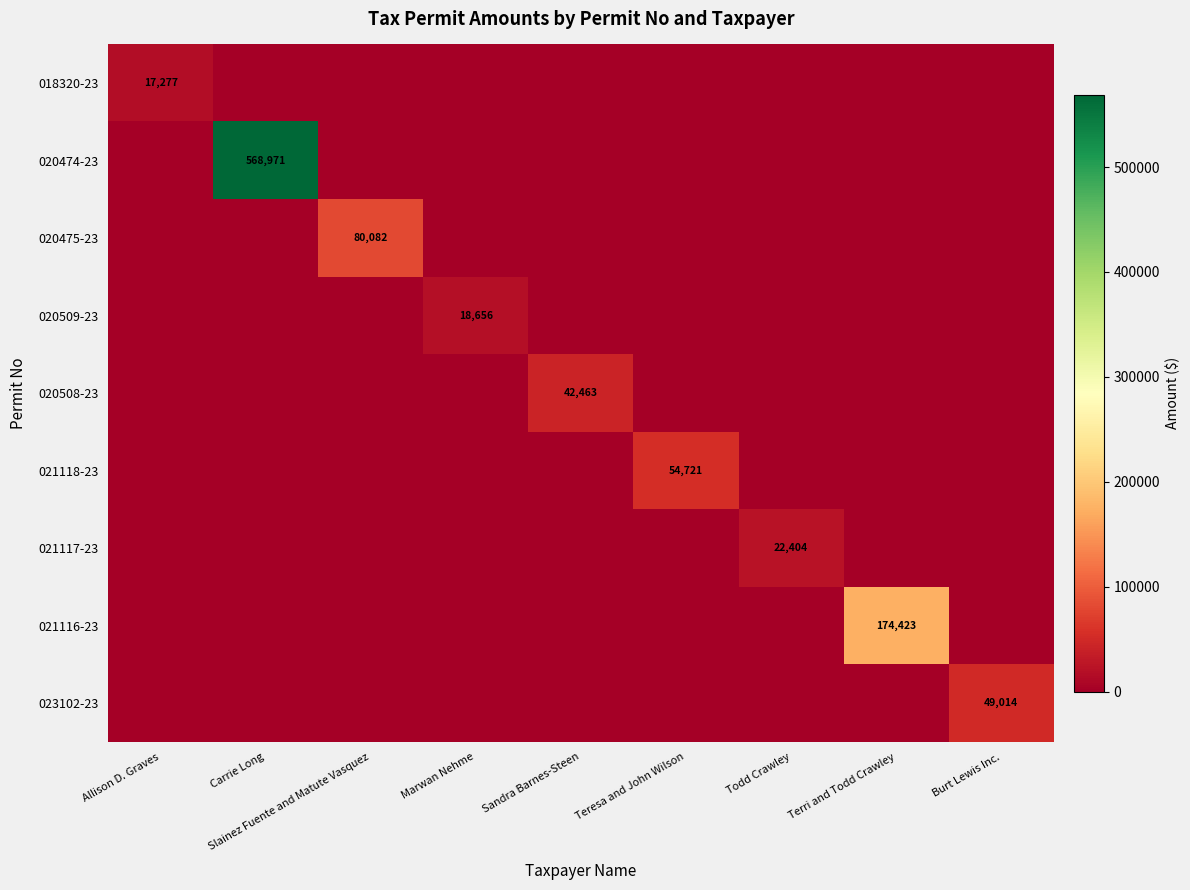

What is the average value of the 020509-23 series?

2073